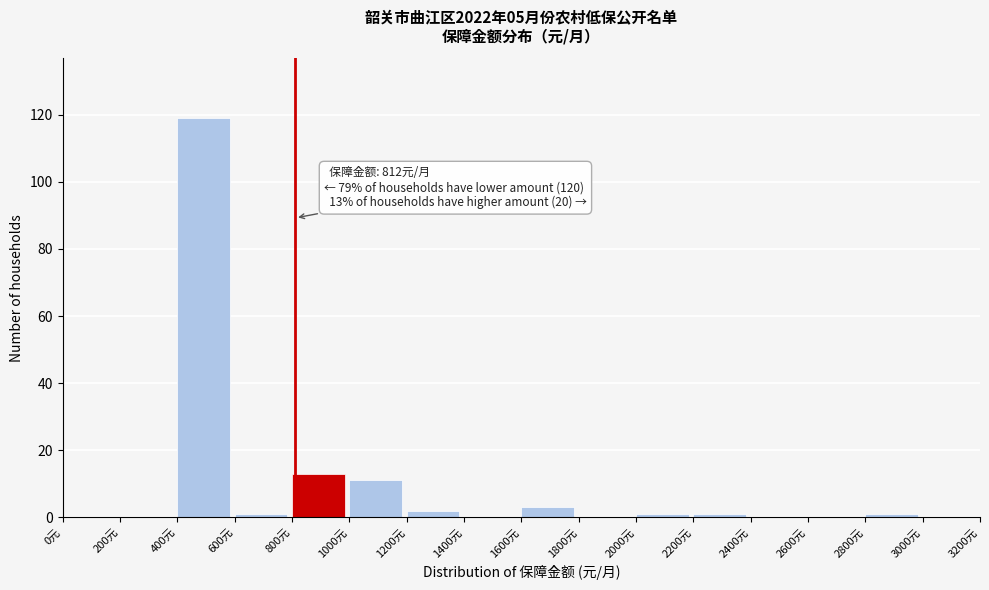

Over which range of the x-axis is the bar tallest?

400 to 600